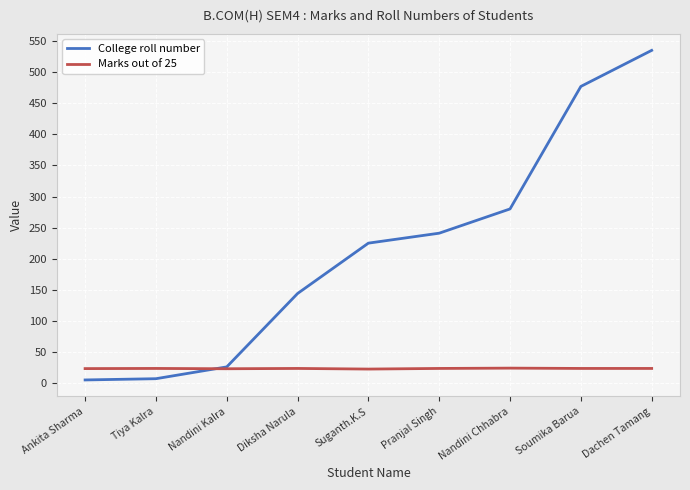

What is the difference between the College roll number values at Pranjal Singh and Nandini Chhabra?

39.0